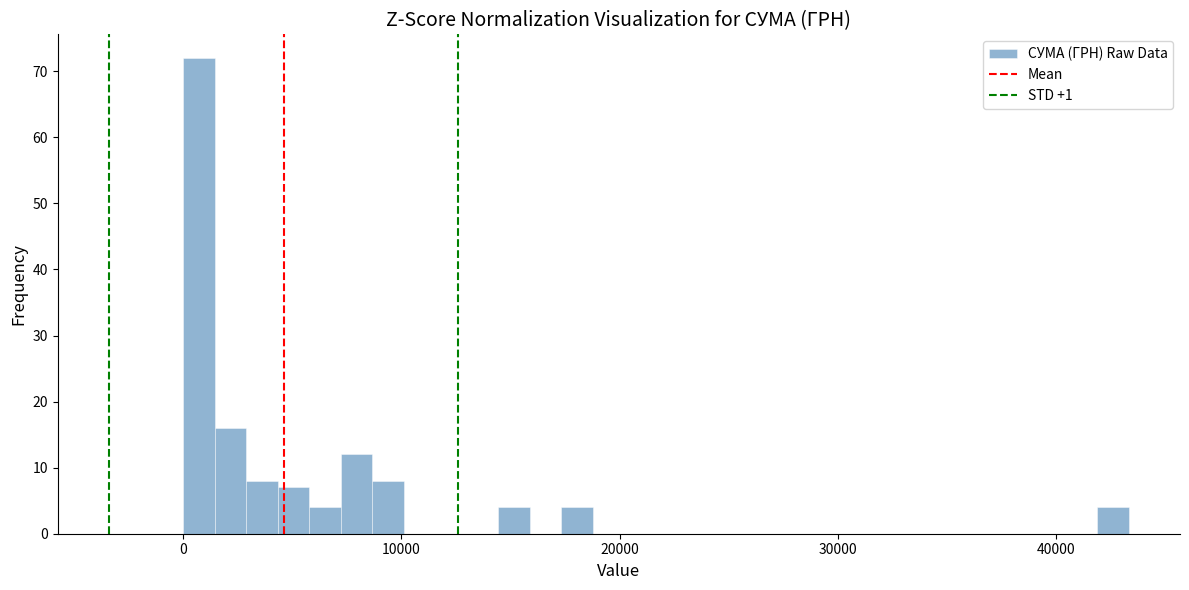

Around what value on the x-axis is the tallest bar? Give the approximate position of its centre, as read against the axis.

1000